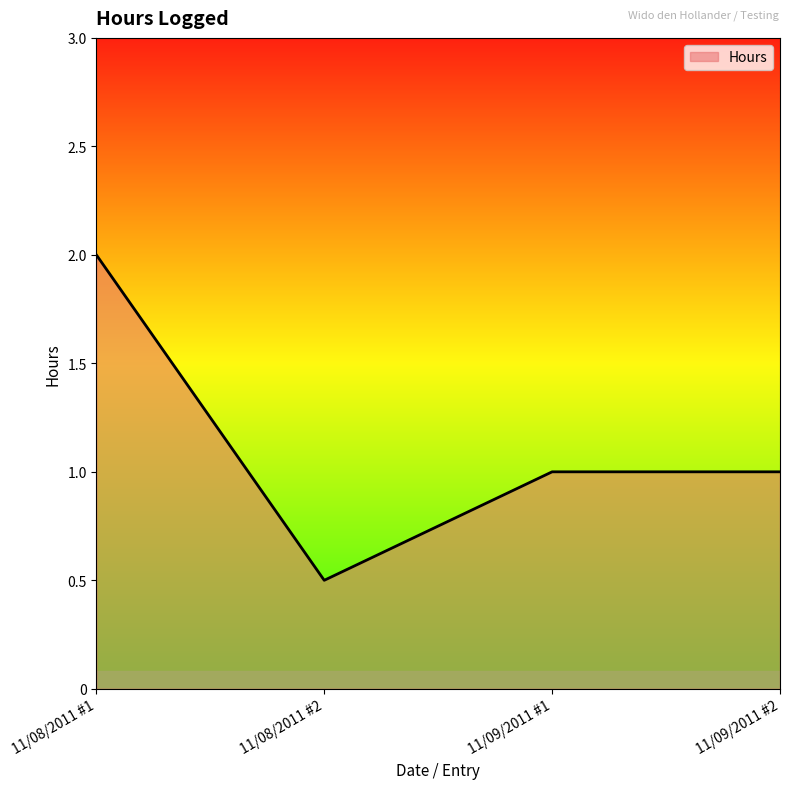

Count the number of data series in this chart.

1